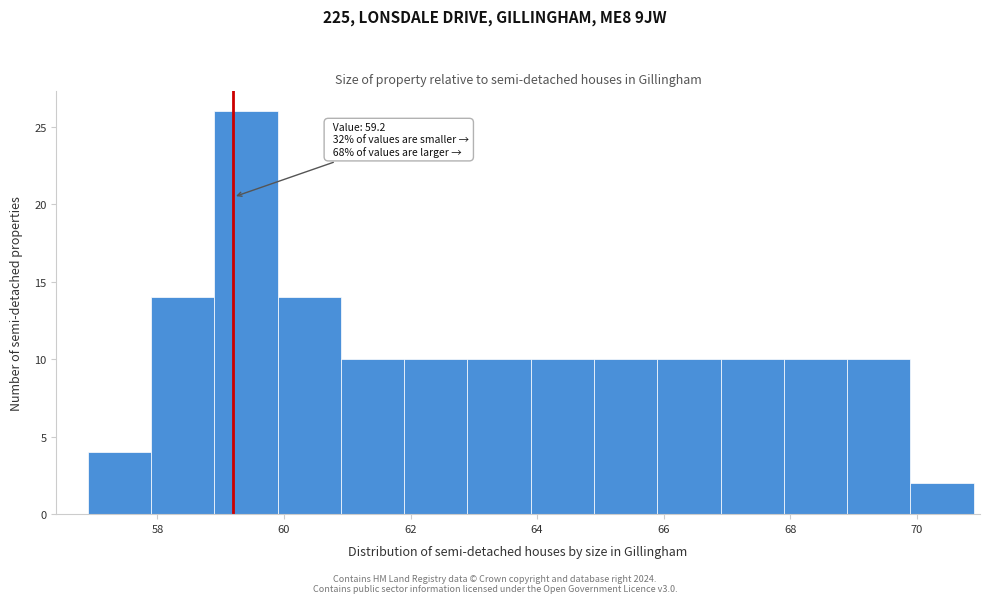

Which range on the x-axis has the tallest bar?

58.9 to 59.9